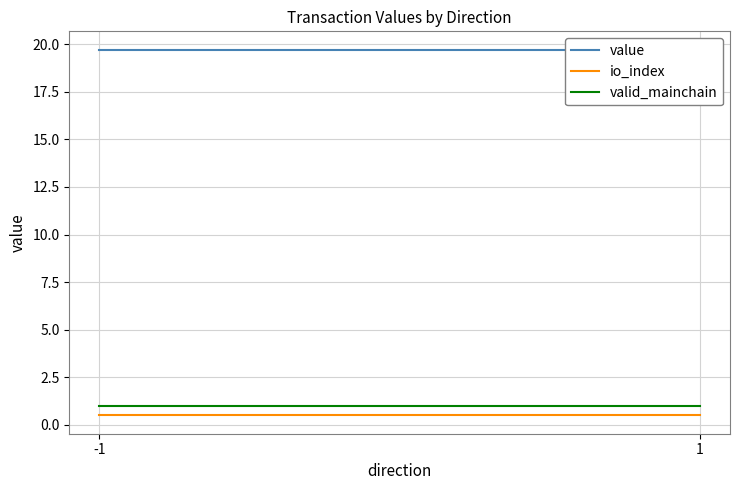

Read the value value at 1.

19.7